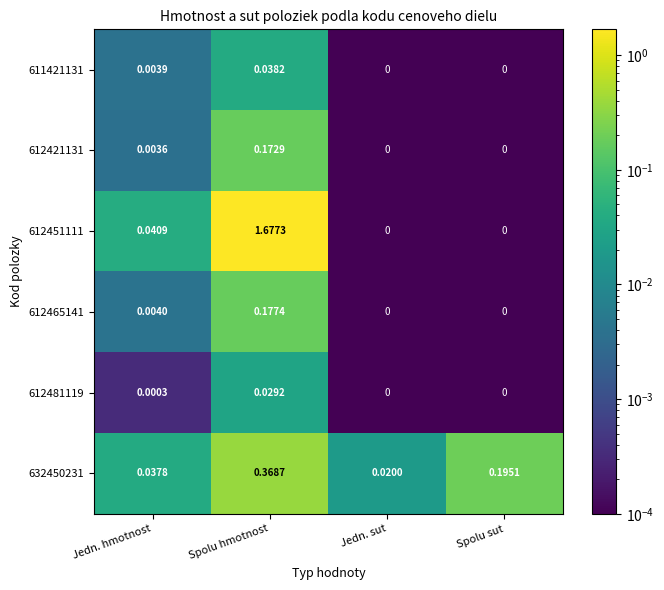

Which series has the largest total across all categories?

612451111